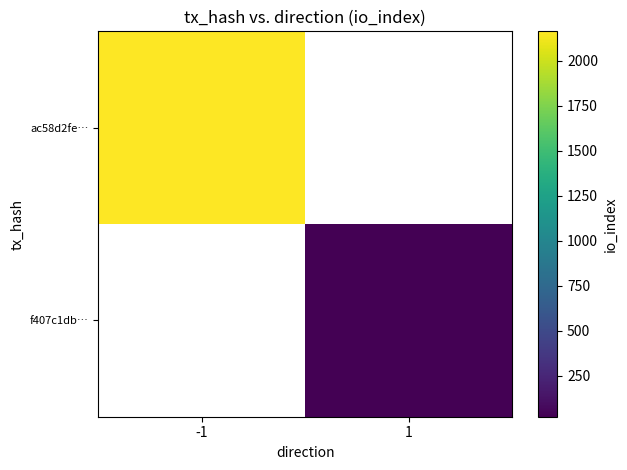

How many values in ac58d2fe… are above zero?

1